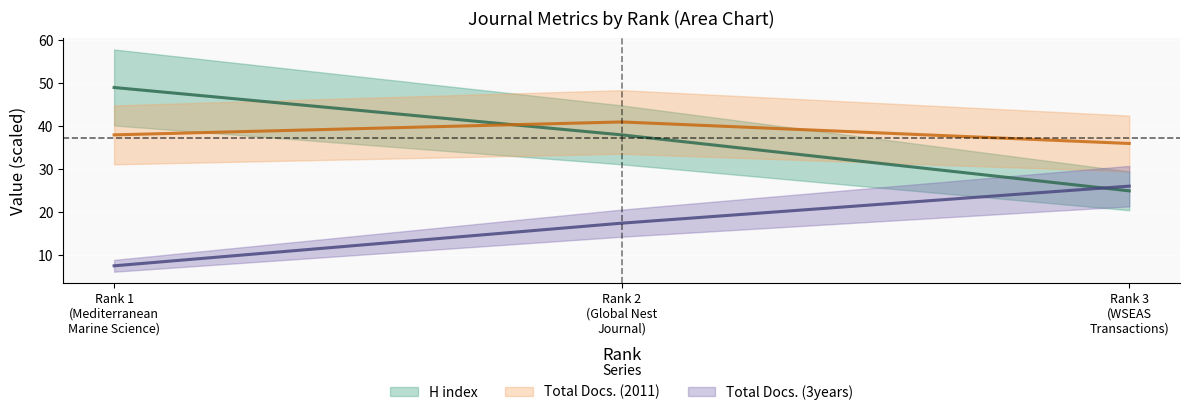

Reading right to left, transcribe all the data shown in this chart.

H index (mid): 25.0	38.0	49.0
Total Docs. (2011) (mid): 36.0	41.0	38.0
Total Docs. (3years) (mid): 26.1	17.5	7.6